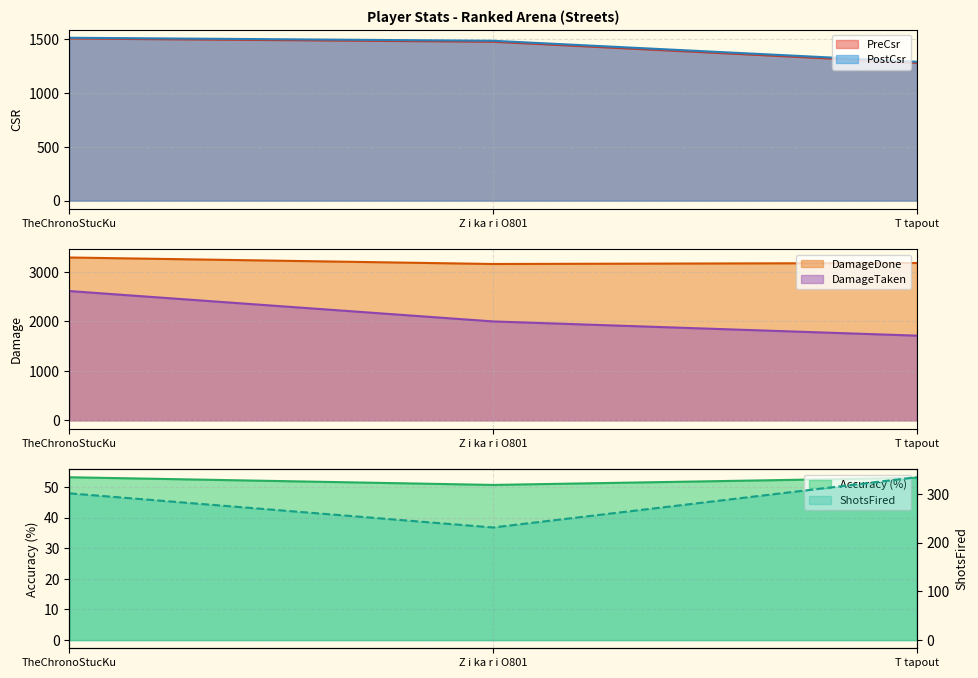

What is the sum of the PostCsr values at Z i ka r i O801 and TheChronoStucKu?

2996